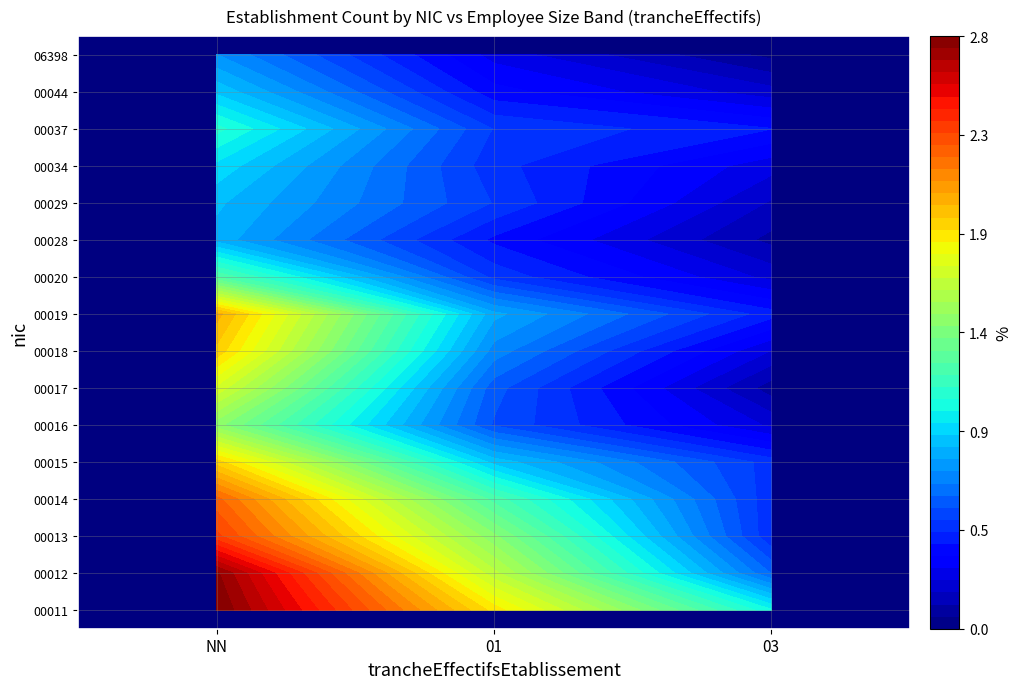

Is it true that 00029 equals 1 at NN?

True